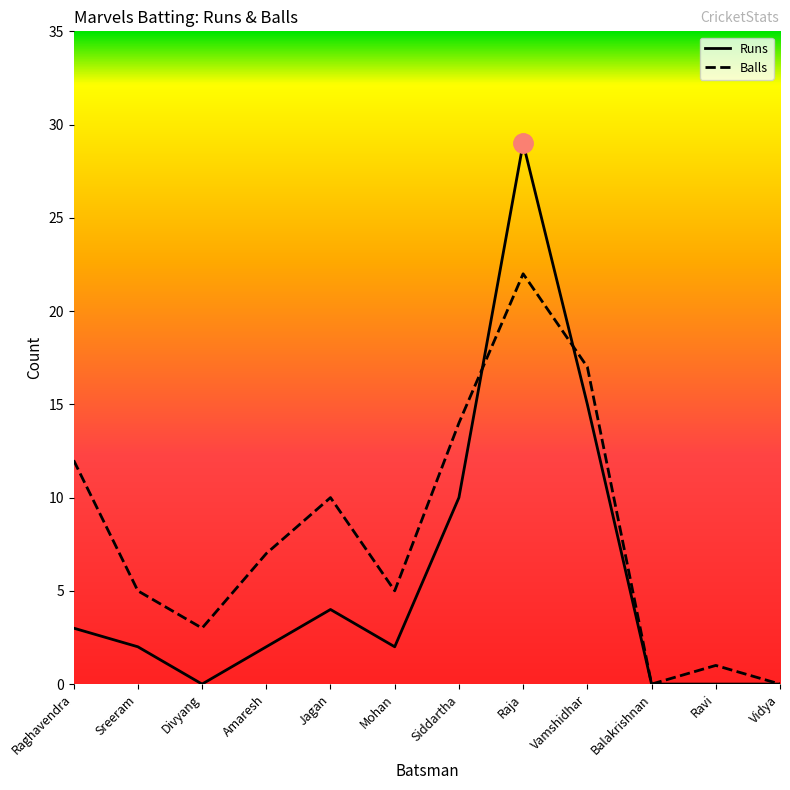

True or false: Balls has more than 0 points higher than both neighbors.

True